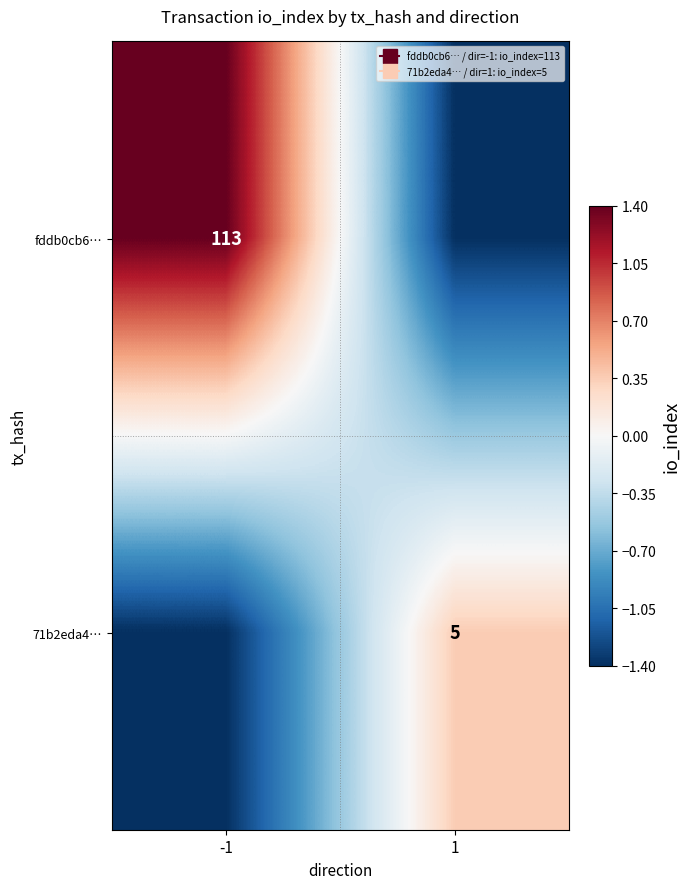

Between 1 and -1, which is larger?

-1